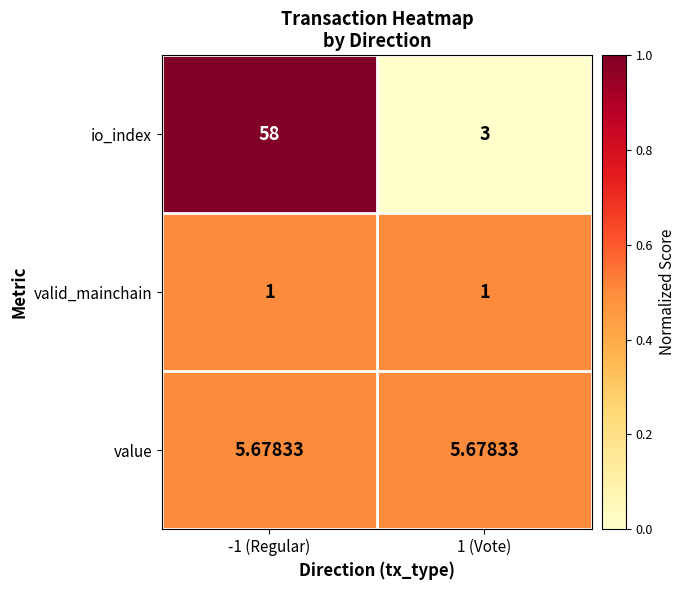

Which series changed the most between -1 (Regular) and 1 (Vote)?

io_index